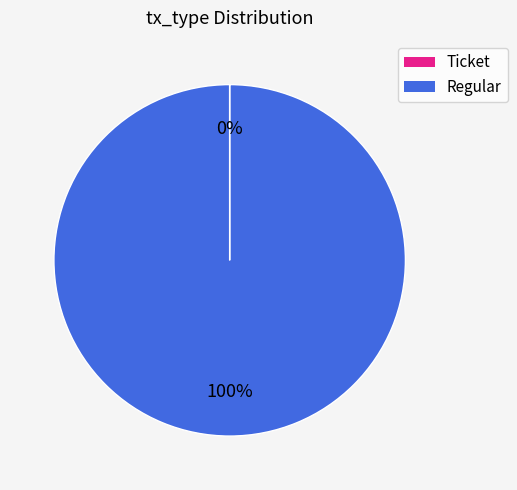

Does Regular account for over 50% of the chart?

Yes